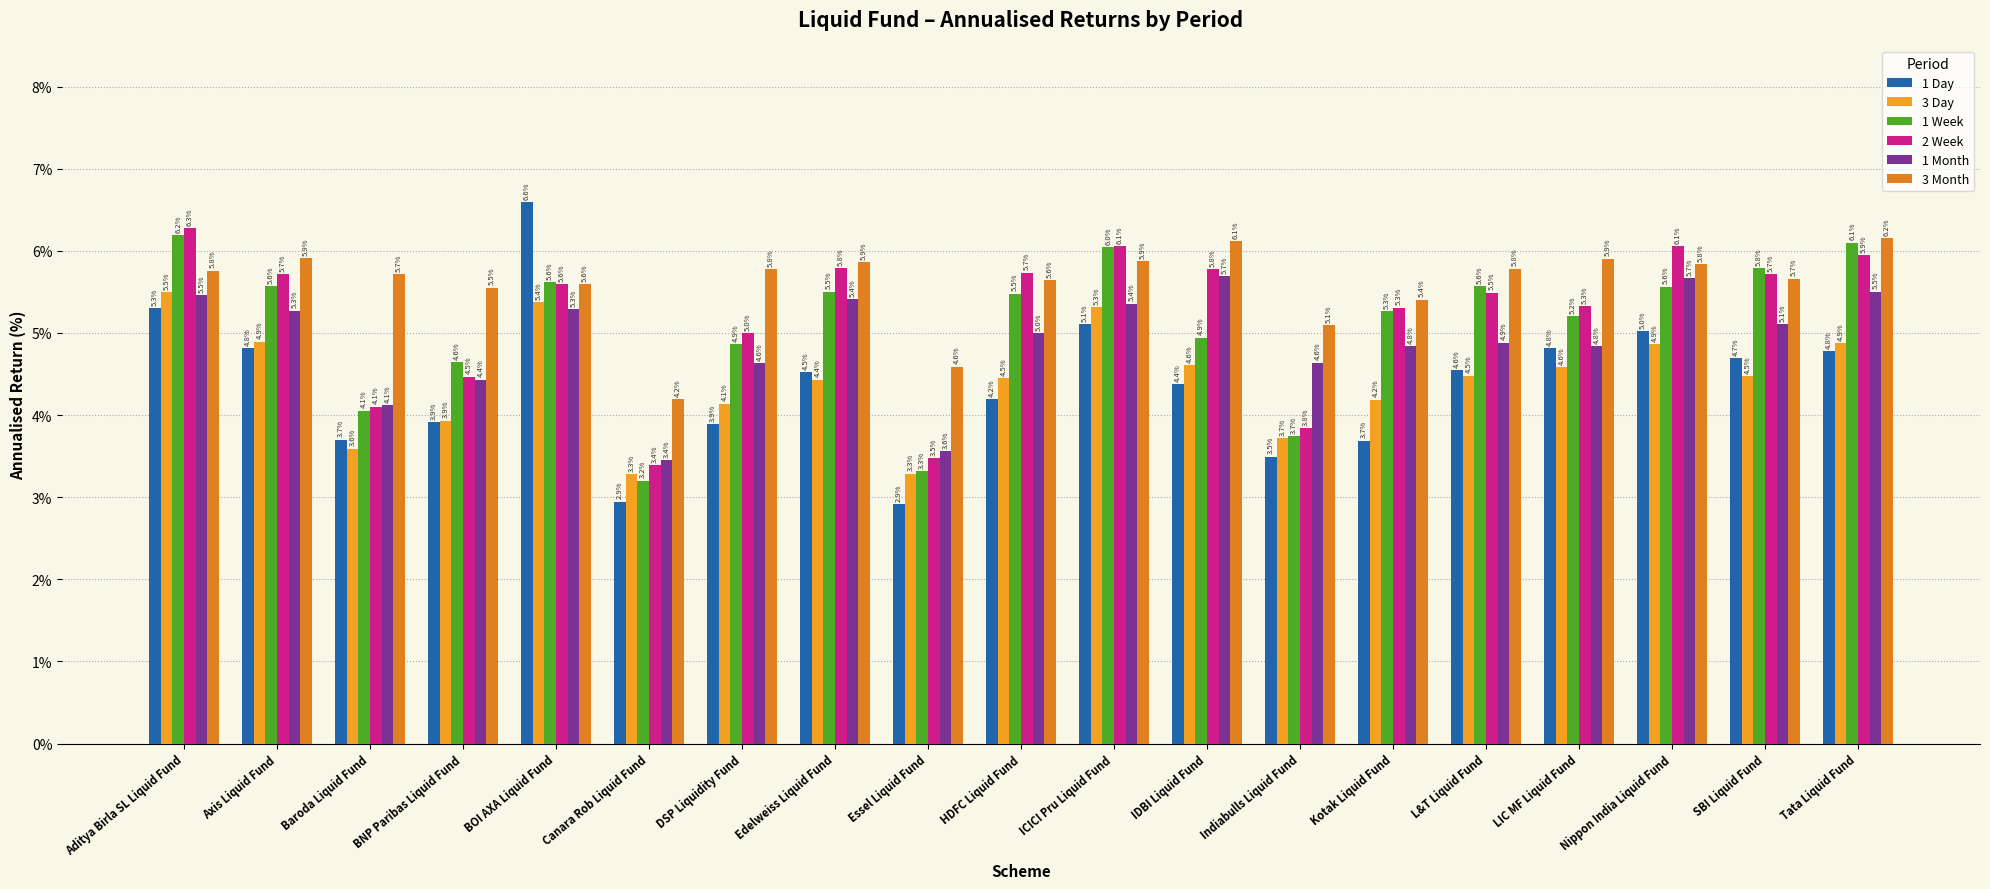

How many series are shown in this chart?

6